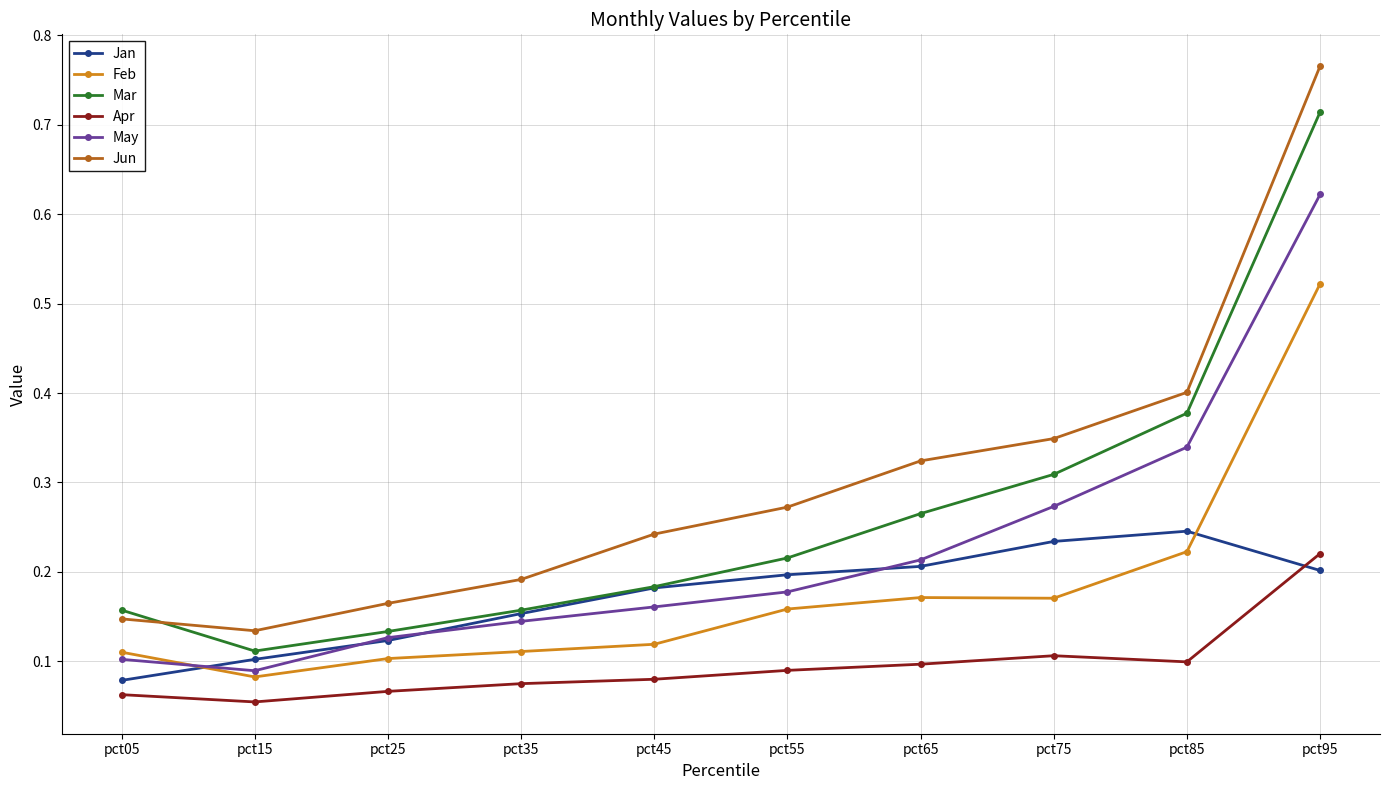

How many distinct data groups are displayed?

6